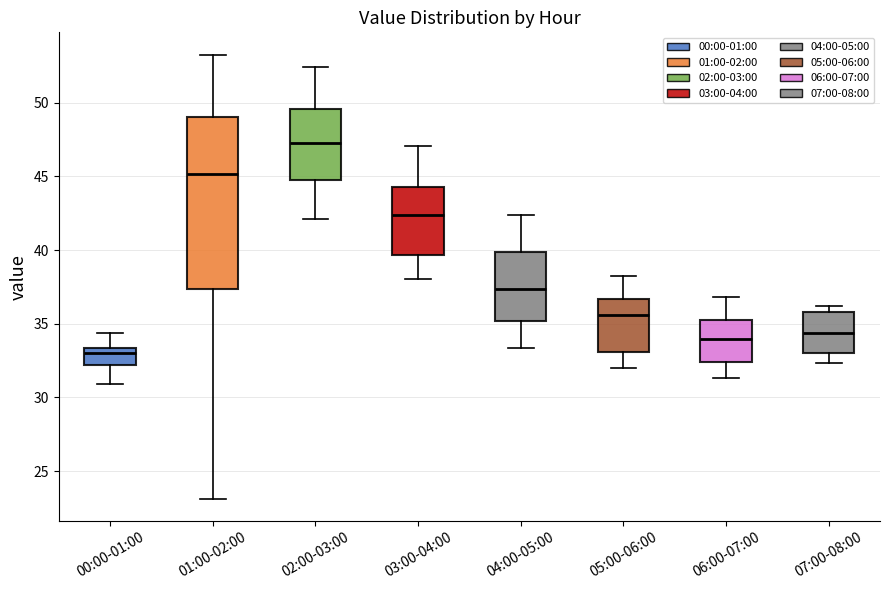

Reading left to right, transcribe this box plot: for each box, give where its median line is, the range the box spans, and where its two whiskers end, as read against the y-axis. The values are not printed on the chart, so give them approximately, as read against the axis.

00:00-01:00: median 33.0, box 32.0 to 33.5, whiskers 31.0 to 34.5
01:00-02:00: median 45.0, box 37.5 to 49.0, whiskers 23.0 to 53.5
02:00-03:00: median 47.5, box 44.5 to 49.5, whiskers 42.0 to 52.5
03:00-04:00: median 42.5, box 39.5 to 44.5, whiskers 38.0 to 47.0
04:00-05:00: median 37.5, box 35.0 to 40.0, whiskers 33.5 to 42.5
05:00-06:00: median 35.5, box 33.0 to 36.5, whiskers 32.0 to 38.0
06:00-07:00: median 34.0, box 32.5 to 35.0, whiskers 31.5 to 37.0
07:00-08:00: median 34.5, box 33.0 to 36.0, whiskers 32.5 to 36.0 (just above the box's upper edge)